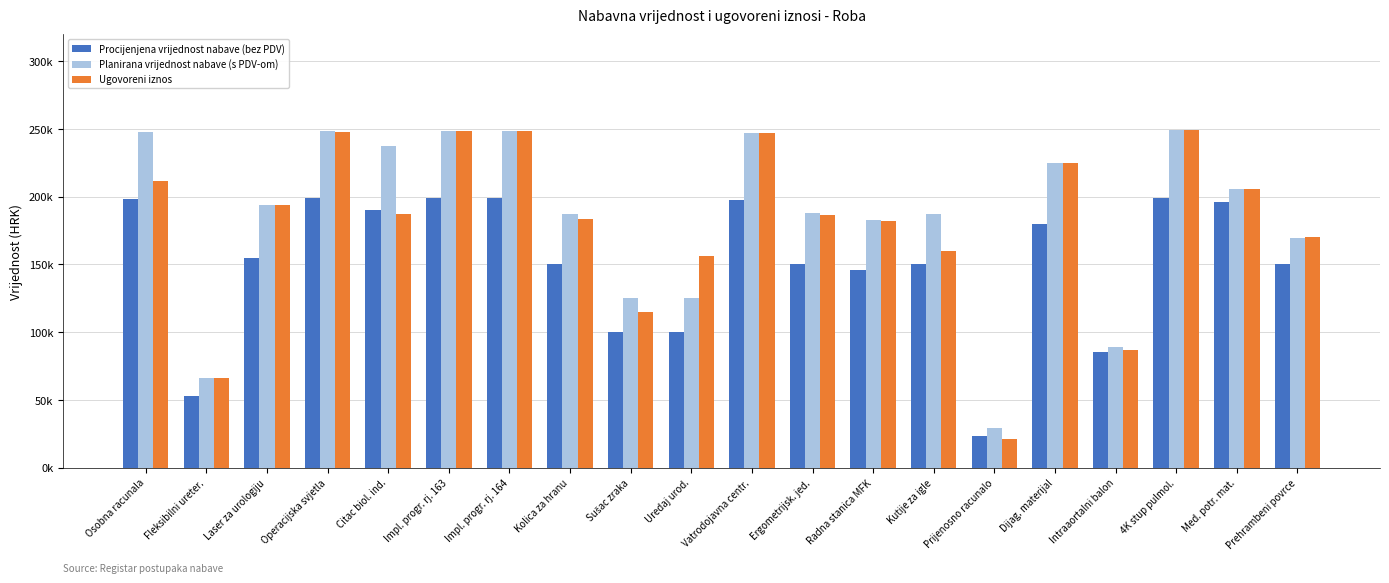

Reading left to right, extract all data points from this chart.

Procijenjena vrijednost nabave (bez PDV): Osobna racunala=198400.0	Fleksibilni ureter.=53000.0	Laser za urologiju=155000.0	Operacijska svjetla=199000.0	Citac biol. ind.=190000.0	Impl. progr. rj. 163=199000.0	Impl. progr. rj. 164=199000.0	Kolica za hranu=150000.0	Sušac zraka=100000.0	Uredaj urod.=100000.0	Vatrodojavna centr.=197361.0	Ergometrijsk. jed.=150338.0	Radna stanica MFK=146000.0	Kutije za igle=150000.0	Prijenosno racunalo=23649.8	Dijag. materijal=180000.0	Intraaortalni balon=85000.0	4K stup pulmol.=199400.0	Med. potr. mat.=196000.0	Prehrambeni povrce=150000.0
Planirana vrijednost nabave (s PDV-om): Osobna racunala=248000.0	Fleksibilni ureter.=66250.0	Laser za urologiju=193750.0	Operacijska svjetla=248750.0	Citac biol. ind.=237500.0	Impl. progr. rj. 163=248750.0	Impl. progr. rj. 164=248750.0	Kolica za hranu=187500.0	Sušac zraka=125000.0	Uredaj urod.=125000.0	Vatrodojavna centr.=246701.2	Ergometrijsk. jed.=187922.5	Radna stanica MFK=182500.0	Kutije za igle=187500.0	Prijenosno racunalo=29562.3	Dijag. materijal=225000.0	Intraaortalni balon=89250.0	4K stup pulmol.=249250.0	Med. potr. mat.=205800.0	Prehrambeni povrce=169500.0
Ugovoreni iznos: Osobna racunala=211782.9	Fleksibilni ureter.=66248.7	Laser za urologiju=193750.0	Operacijska svjetla=247500.0	Citac biol. ind.=187537.5	Impl. progr. rj. 163=248750.0	Impl. progr. rj. 164=248750.0	Kolica za hranu=183750.0	Sušac zraka=114705.6	Uredaj urod.=156250.0	Vatrodojavna centr.=246701.2	Ergometrijsk. jed.=186790.0	Radna stanica MFK=181848.5	Kutije za igle=159662.5	Prijenosno racunalo=21415.0	Dijag. materijal=224725.0	Intraaortalni balon=86625.0	4K stup pulmol.=249238.8	Med. potr. mat.=205788.3	Prehrambeni povrce=170517.0